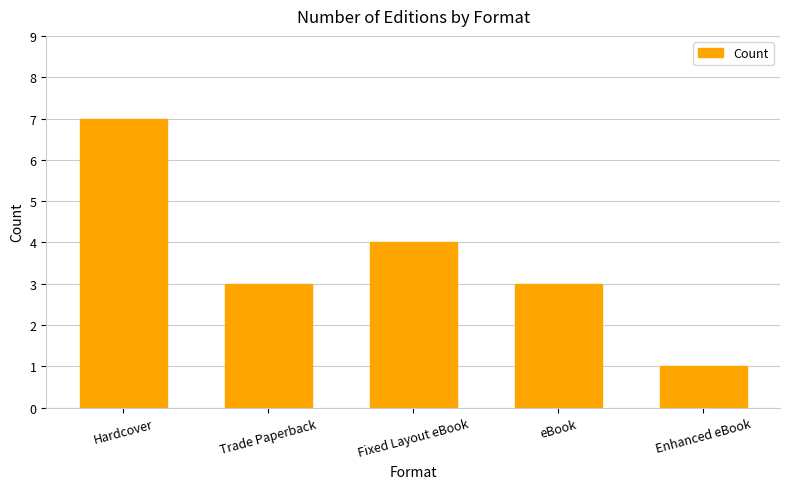

Which category has the lowest value across all series?

Enhanced eBook